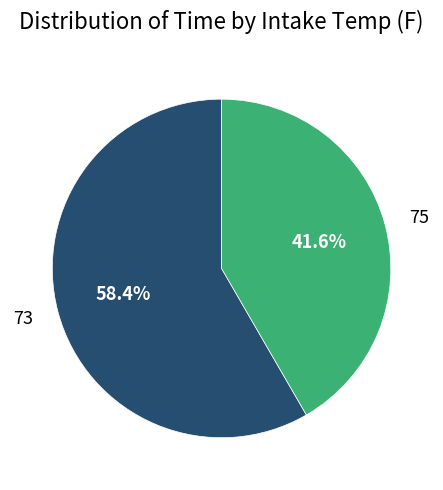

Which category has the biggest portion of the pie?

73